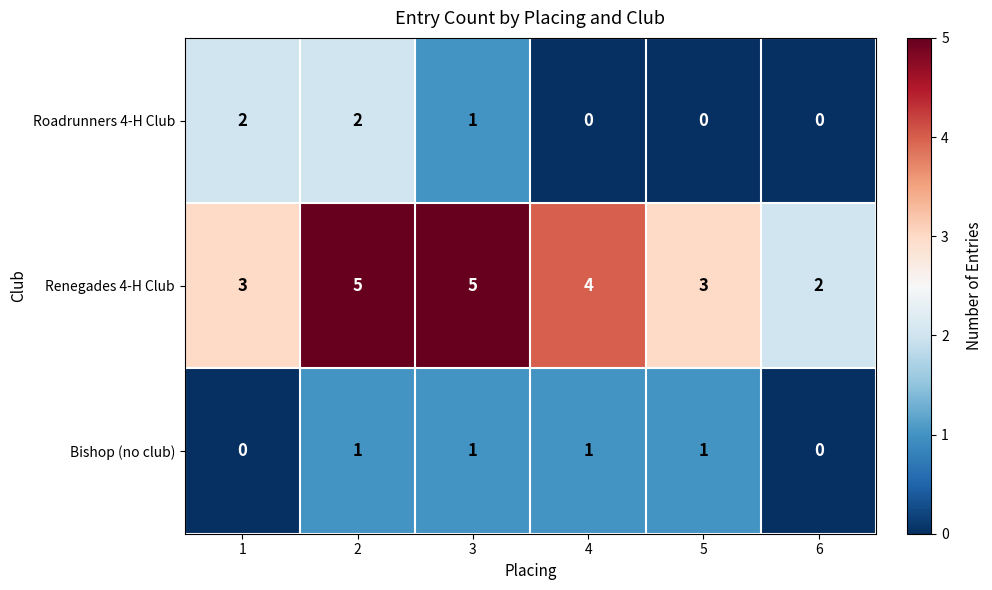

Which series changed the most between 1 and 4?

Roadrunners 4-H Club